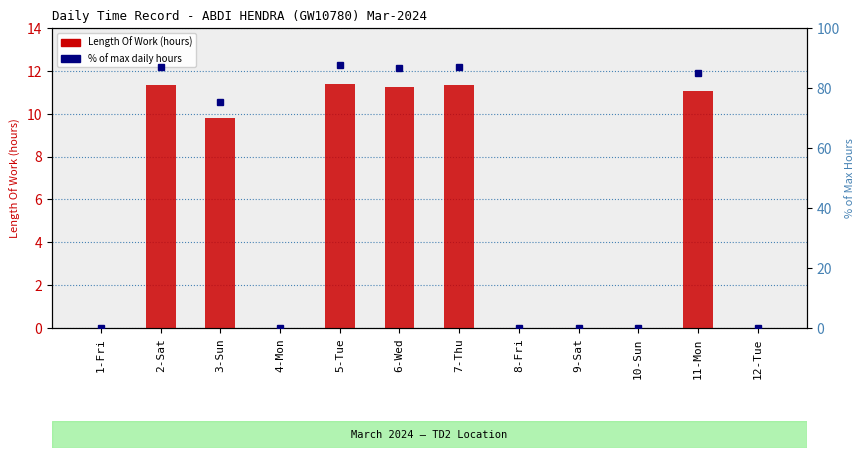

The value at 9-Sat is 0.0. True or false?

True